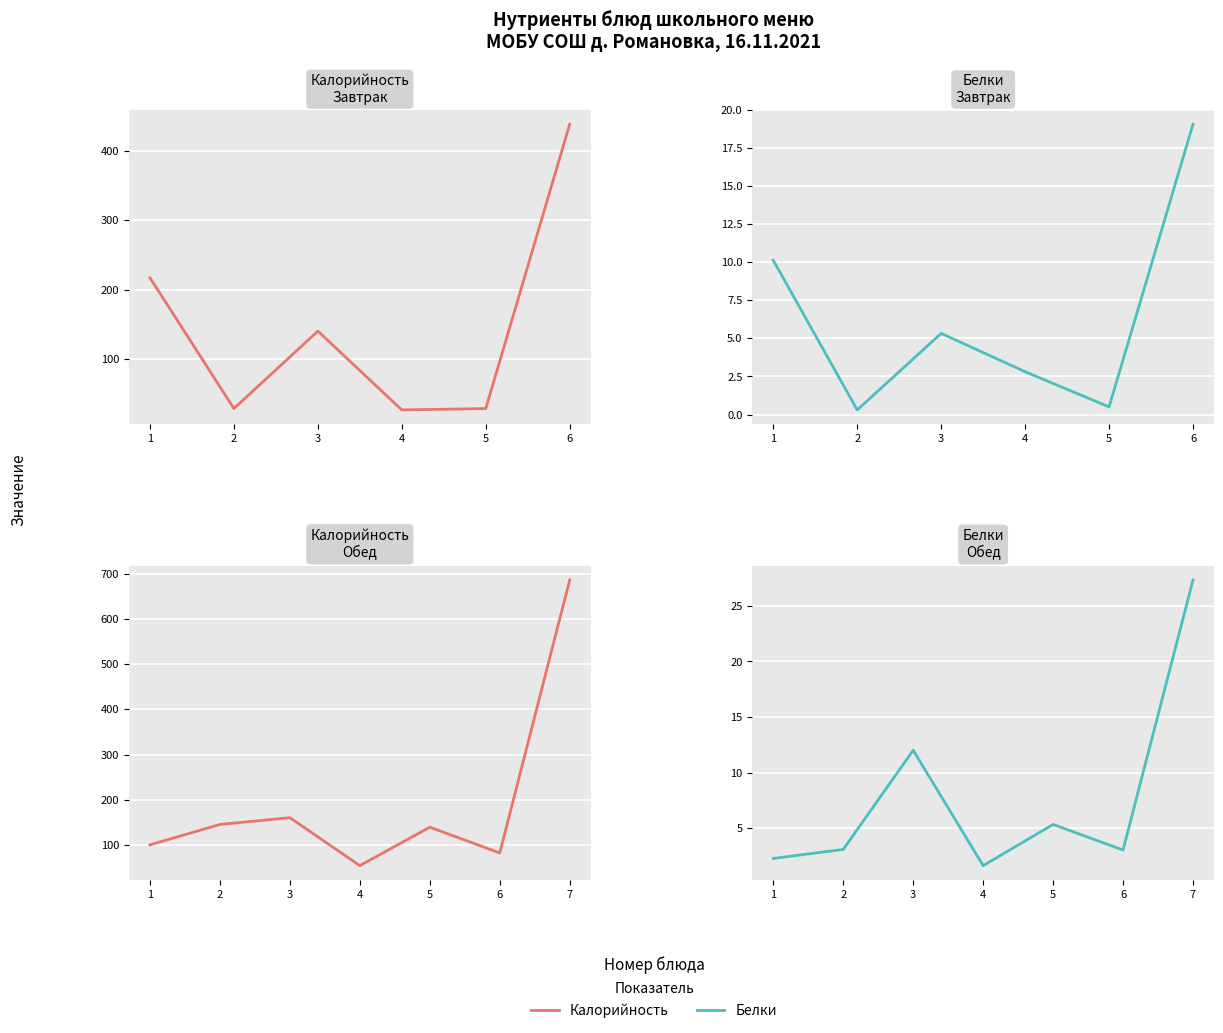

Between 2 and 5, which series saw the biggest shift?

Калорийность